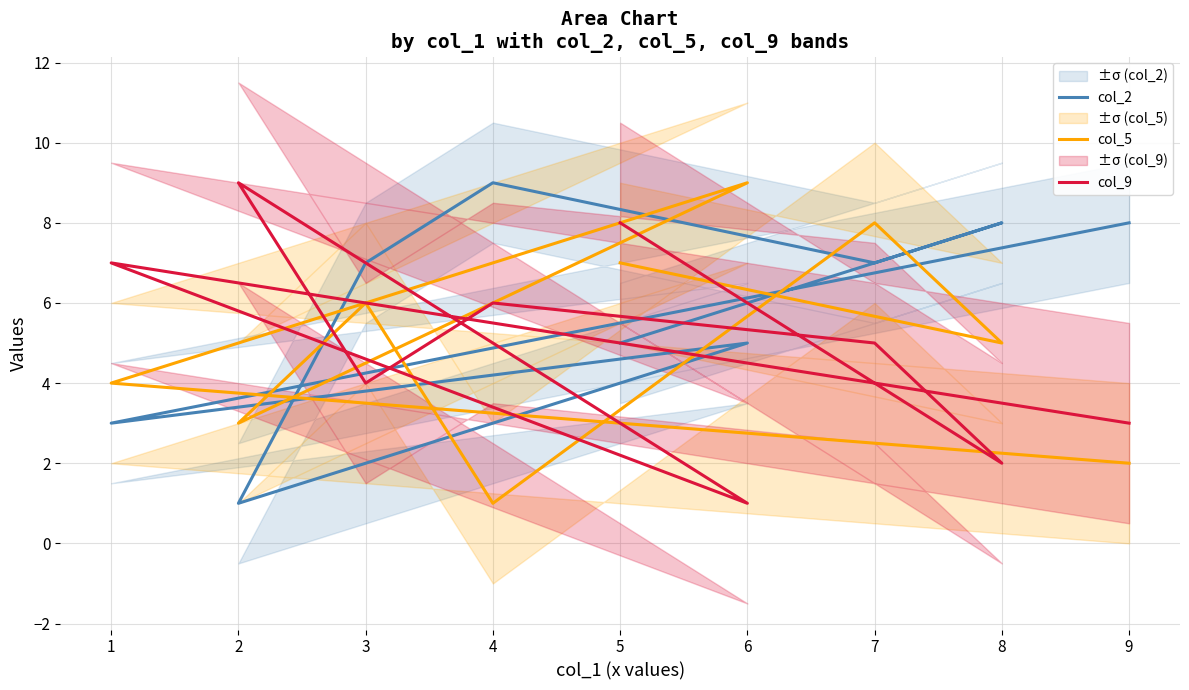

What is the difference between the second highest and minimum values in the col_5 series?

7